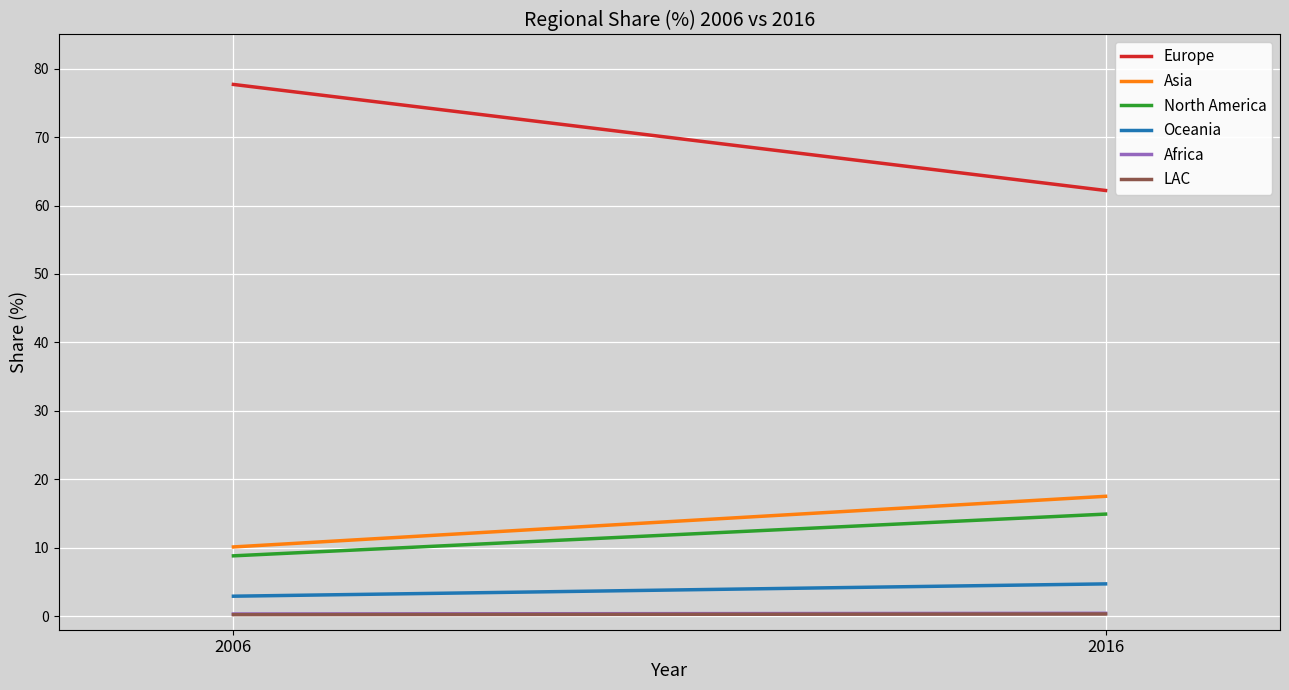

Is it true that Oceania equals 4.7 at 2016?

True